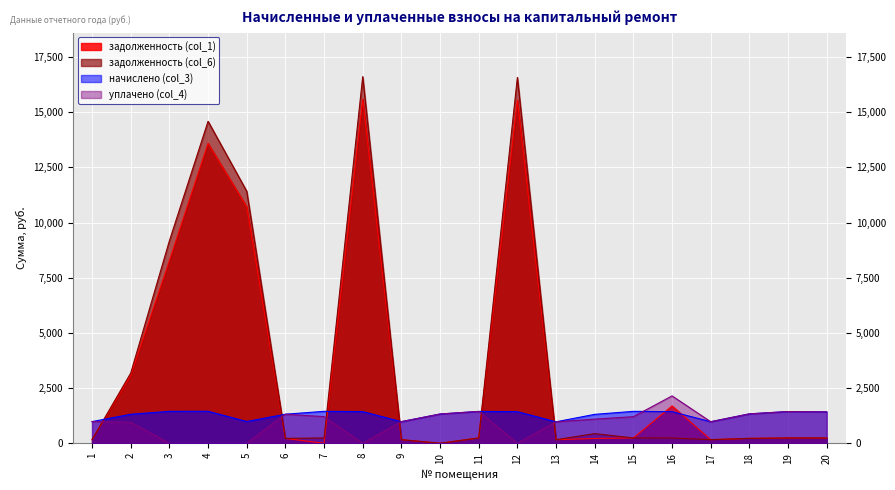

How many data points in начислено (col_3) are less than 1421?

10